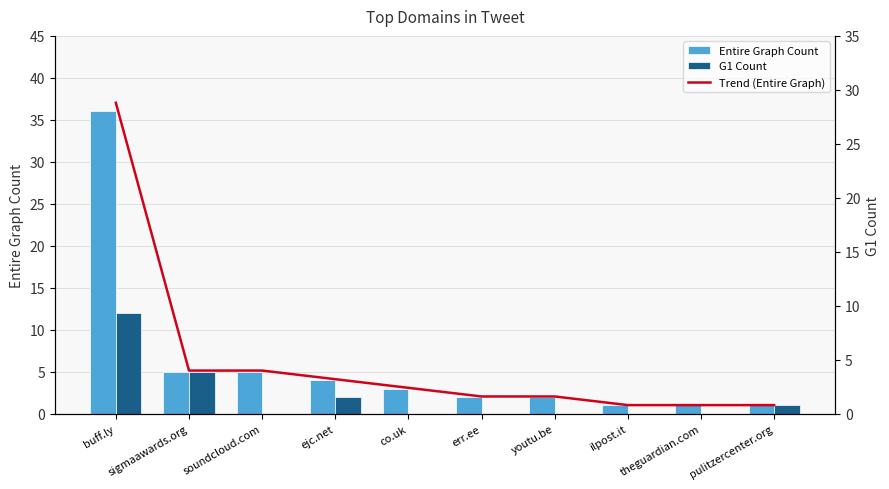

Between soundcloud.com and ejc.net, which series saw the biggest shift?

G1 Count